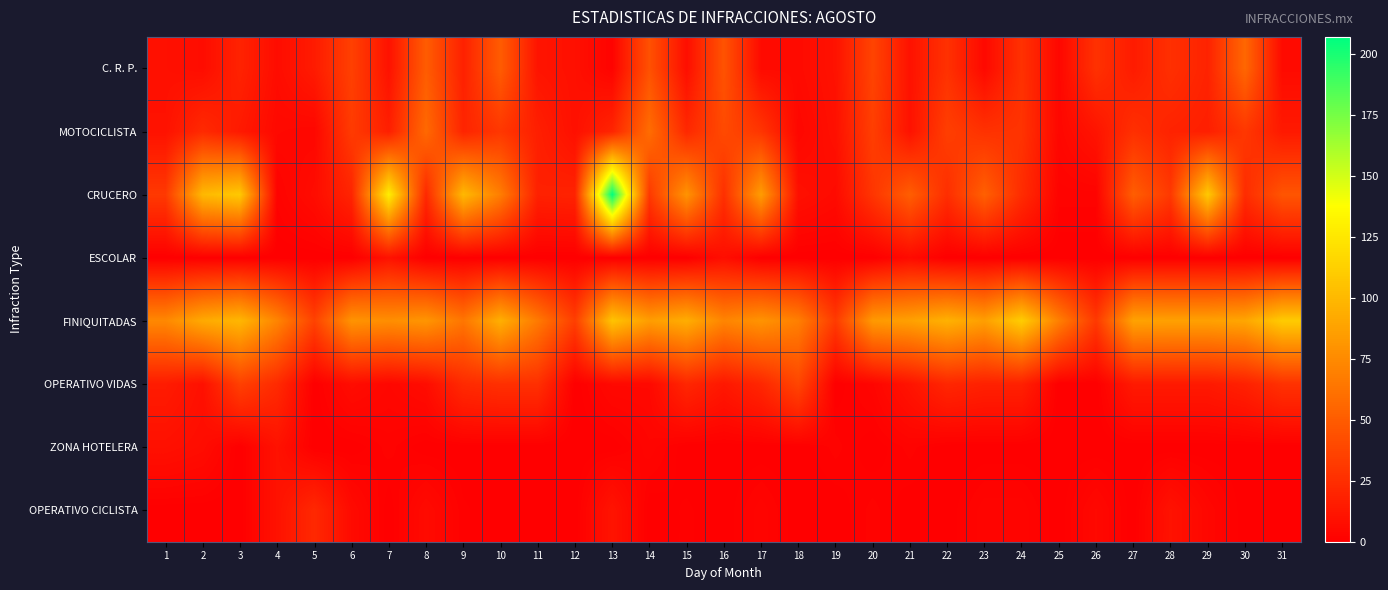

What is the maximum value shown in the chart?

207